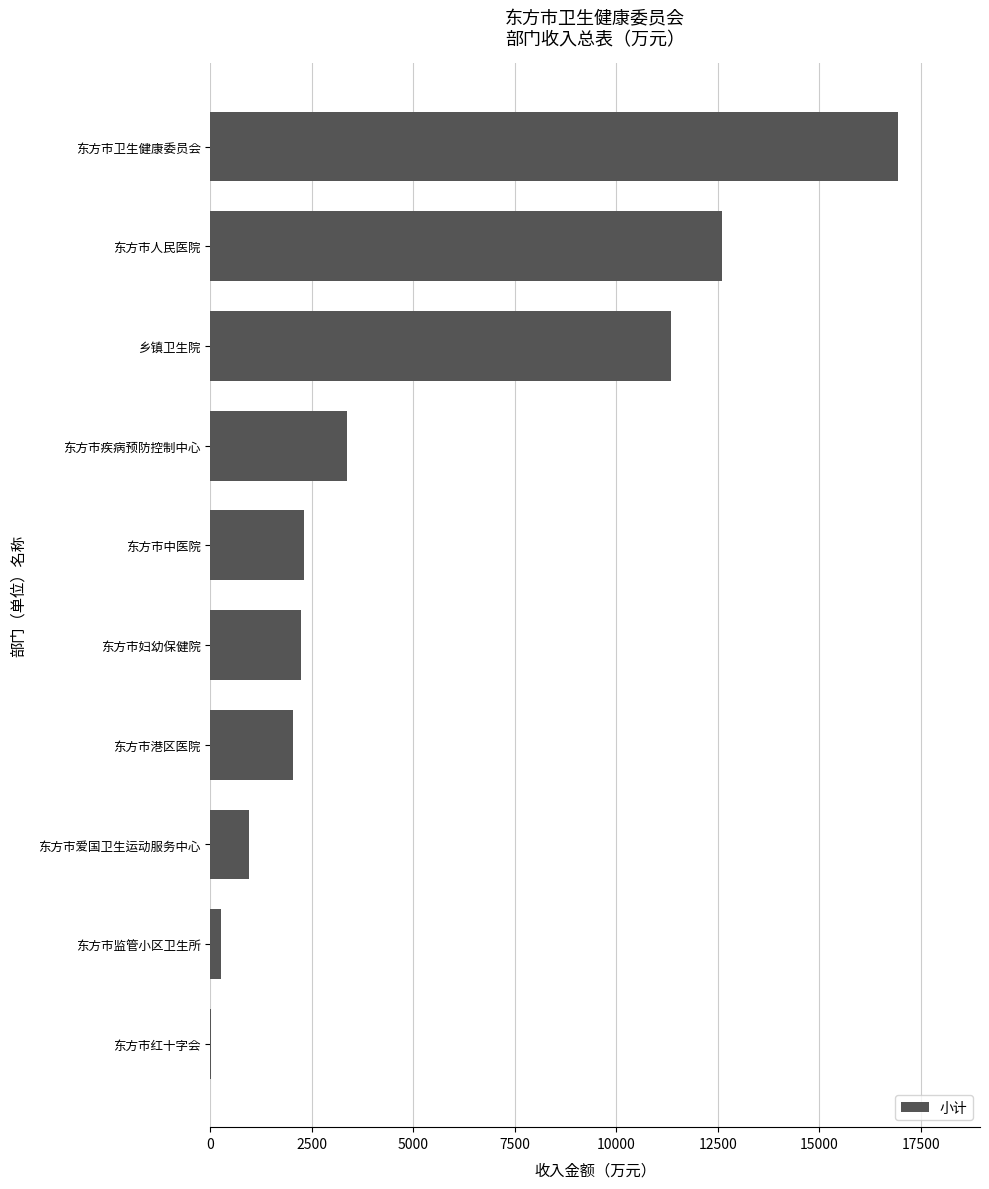

True or false: the data shows 942.8 at 东方市爱国卫生运动服务中心.

True